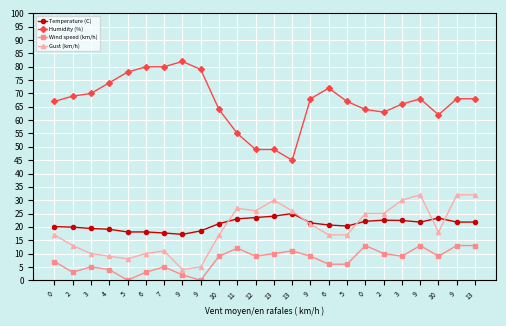

Does the chart have visible grid lines?

Yes